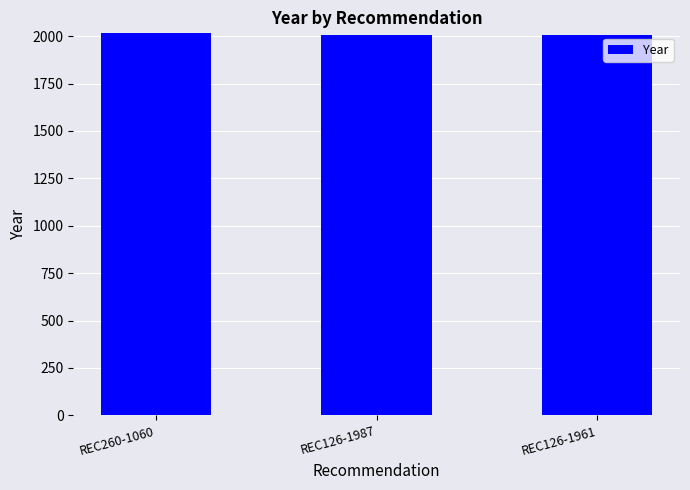

What is the label of the 1st bar from the right?

REC126-1961